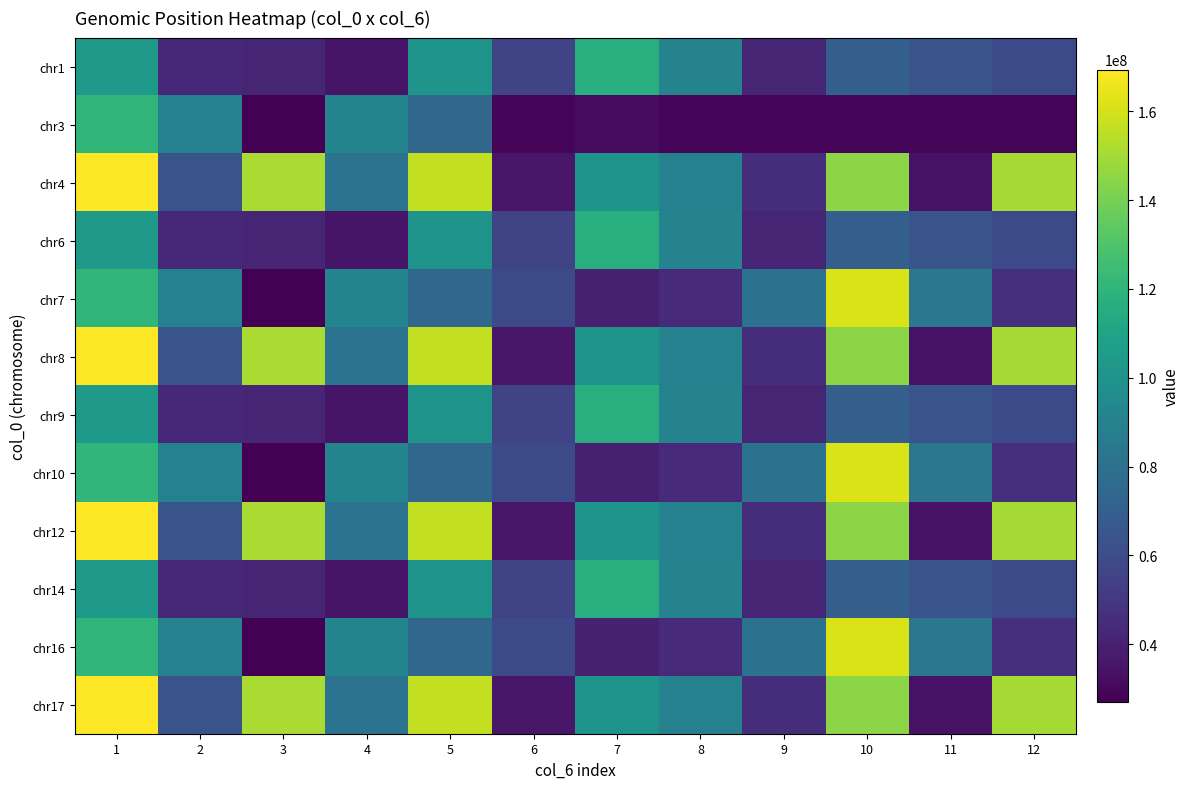

Reading left to right, what are all the values shown in this chart?

chr1: 1=104027128	2=42754650	3=41960173	4=35200872	5=100703130	6=56082527	7=116659878	8=90969077	9=41767925	10=70383358	11=64132214	12=59009047
chr3: 1=120904902	2=89765814	3=27067118	4=91143266	5=74014304	6=29732231	7=31018243	8=29728421	9=29801556	10=29537125	11=29306919	12=29430007
chr4: 1=169374284	2=64270089	3=151473826	4=80996533	5=156458352	6=35854054	7=100657884	8=89745410	9=45906273	10=144675143	11=34285315	12=150334576
chr6: 1=104027128	2=42754650	3=41960173	4=35200872	5=100703130	6=56082527	7=116659878	8=90969077	9=41767925	10=70383358	11=64132214	12=59009047
chr7: 1=120904902	2=89765814	3=27067118	4=91143266	5=74014304	6=58896105	7=39764027	8=44830452	9=80326809	10=161084772	11=83349358	12=46472223
chr8: 1=169374284	2=64270089	3=151473826	4=80996533	5=156458352	6=35854054	7=100657884	8=89745410	9=45906273	10=144675143	11=34285315	12=150334576
chr9: 1=104027128	2=42754650	3=41960173	4=35200872	5=100703130	6=56082527	7=116659878	8=90969077	9=41767925	10=70383358	11=64132214	12=59009047
chr10: 1=120904902	2=89765814	3=27067118	4=91143266	5=74014304	6=58896105	7=39764027	8=44830452	9=80326809	10=161084772	11=83349358	12=46472223
chr12: 1=169374284	2=64270089	3=151473826	4=80996533	5=156458352	6=35854054	7=100657884	8=89745410	9=45906273	10=144675143	11=34285315	12=150334576
chr14: 1=104027128	2=42754650	3=41960173	4=35200872	5=100703130	6=56082527	7=116659878	8=90969077	9=41767925	10=70383358	11=64132214	12=59009047
chr16: 1=120904902	2=89765814	3=27067118	4=91143266	5=74014304	6=58896105	7=39764027	8=44830452	9=80326809	10=161084772	11=83349358	12=46472223
chr17: 1=169374284	2=64270089	3=151473826	4=80996533	5=156458352	6=35854054	7=100657884	8=89745410	9=45906273	10=144675143	11=34285315	12=150334576